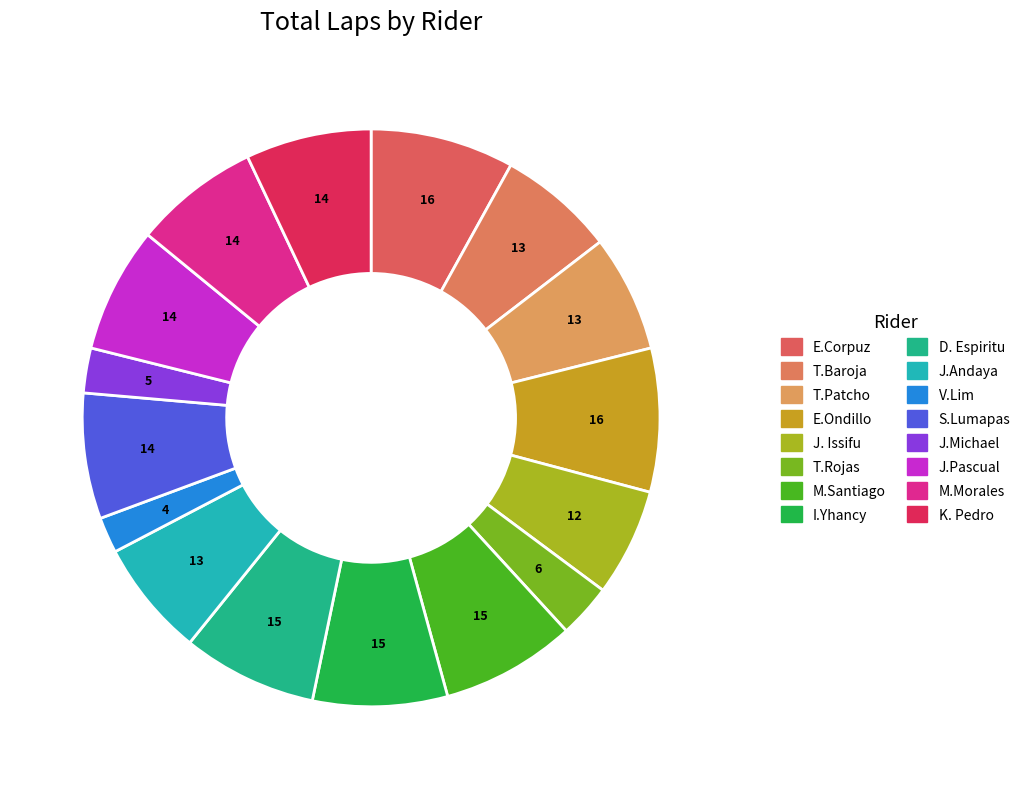

Count the number of slices in the pie.

16